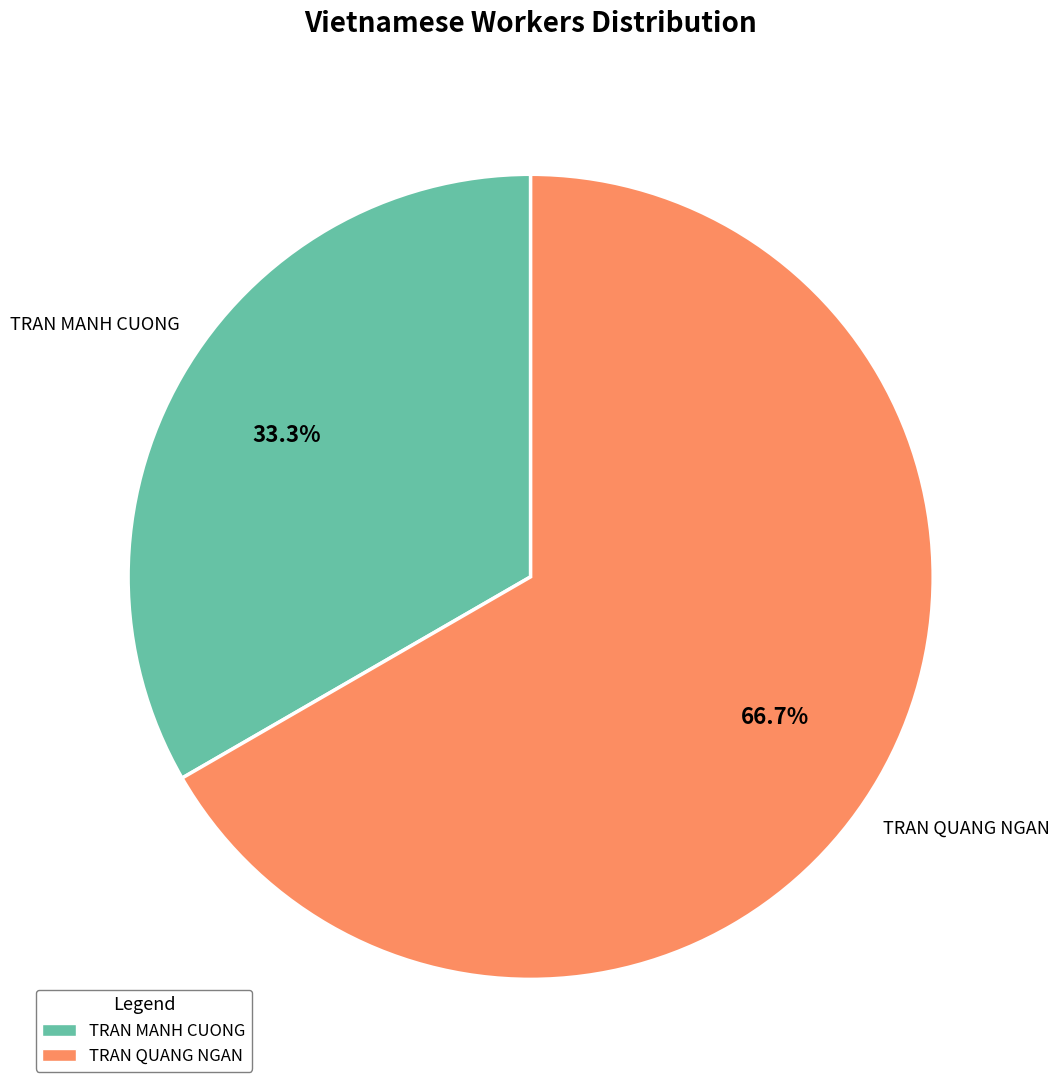

What percentage is NOT represented by TRAN MANH CUONG?

66.7%